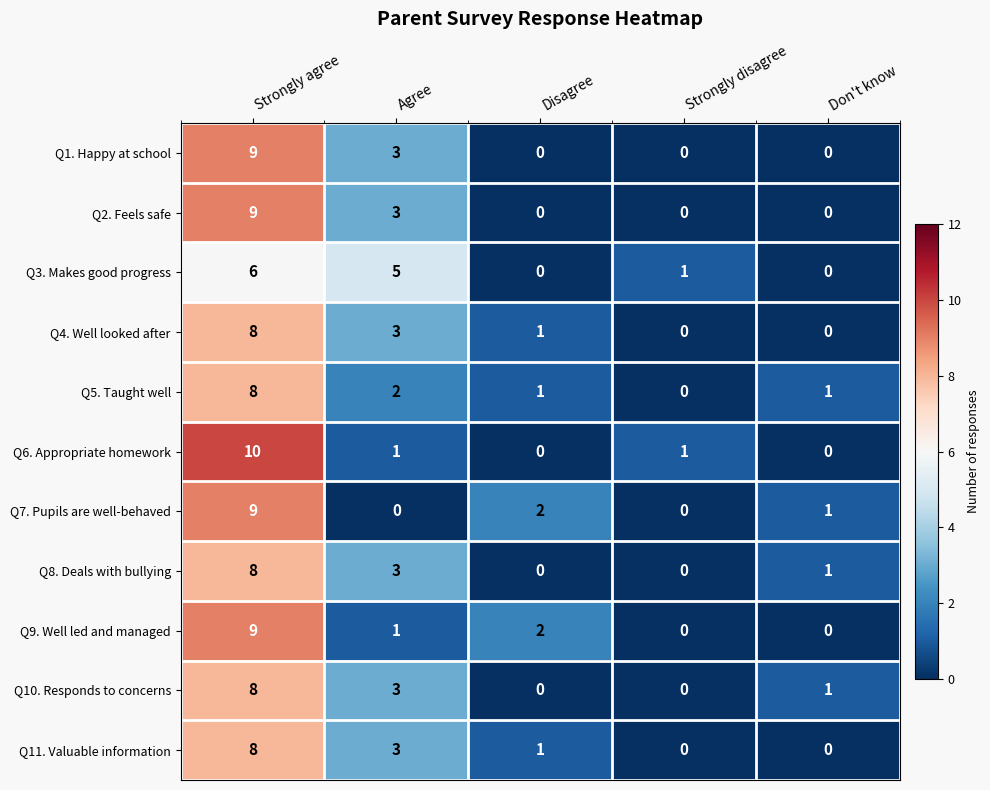

At how many categories does at least one series exceed 3?

2